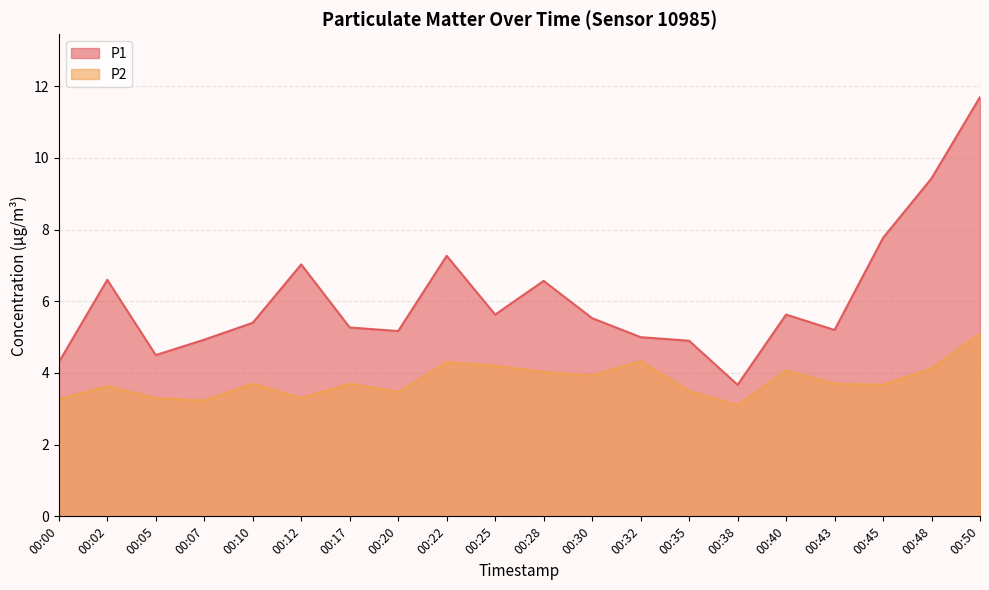

How many lines are shown in the chart?

2